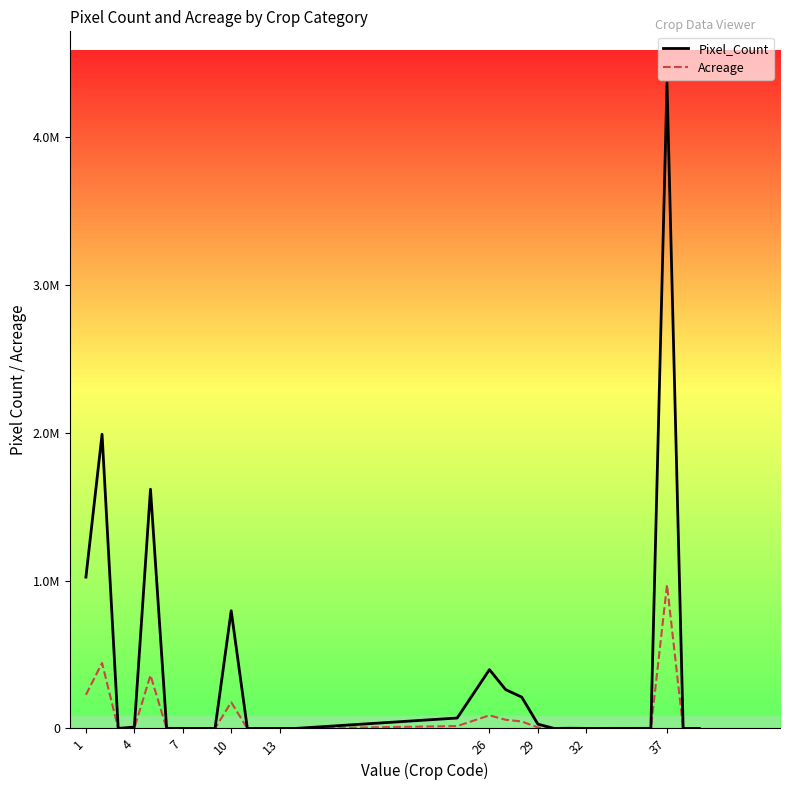

What are all the series names shown in the legend?

Pixel_Count, Acreage